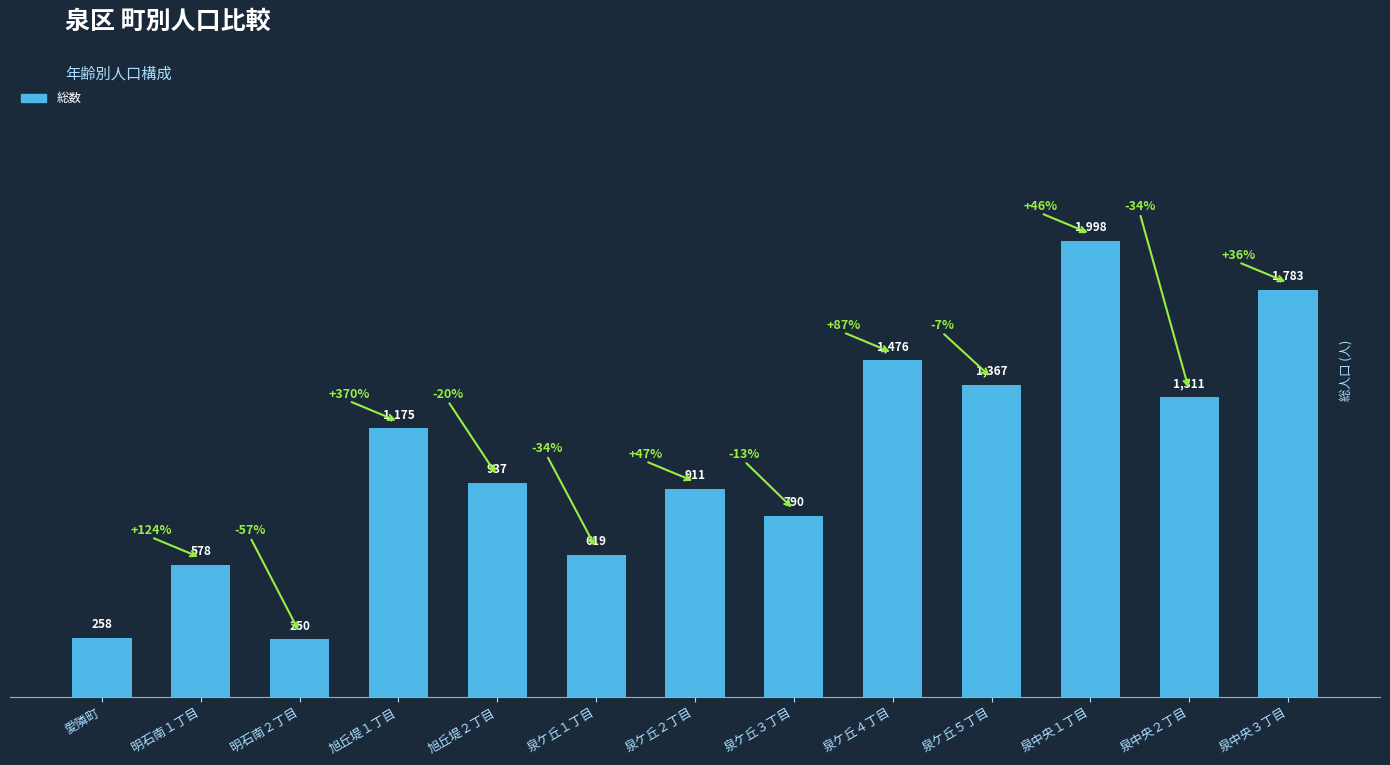

Reading left to right, extract all data points from this chart.

愛隣町=258	明石南１丁目=578	明石南２丁目=250	旭丘堤１丁目=1175	旭丘堤２丁目=937	泉ケ丘１丁目=619	泉ケ丘２丁目=911	泉ケ丘３丁目=790	泉ケ丘４丁目=1476	泉ケ丘５丁目=1367	泉中央１丁目=1998	泉中央２丁目=1311	泉中央３丁目=1783